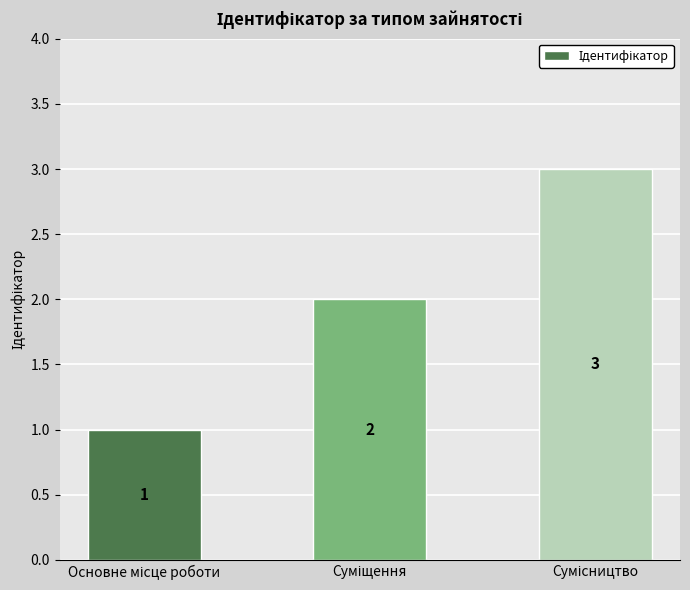

Reading right to left, extract all data points from this chart.

3	2	1